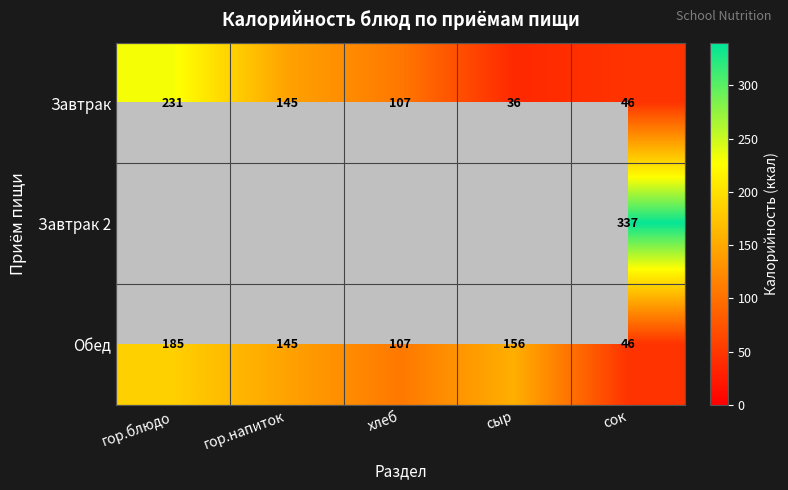

Is the value of Завтрак at гор.напиток greater than the value of Завтрак 2 at сок?

No